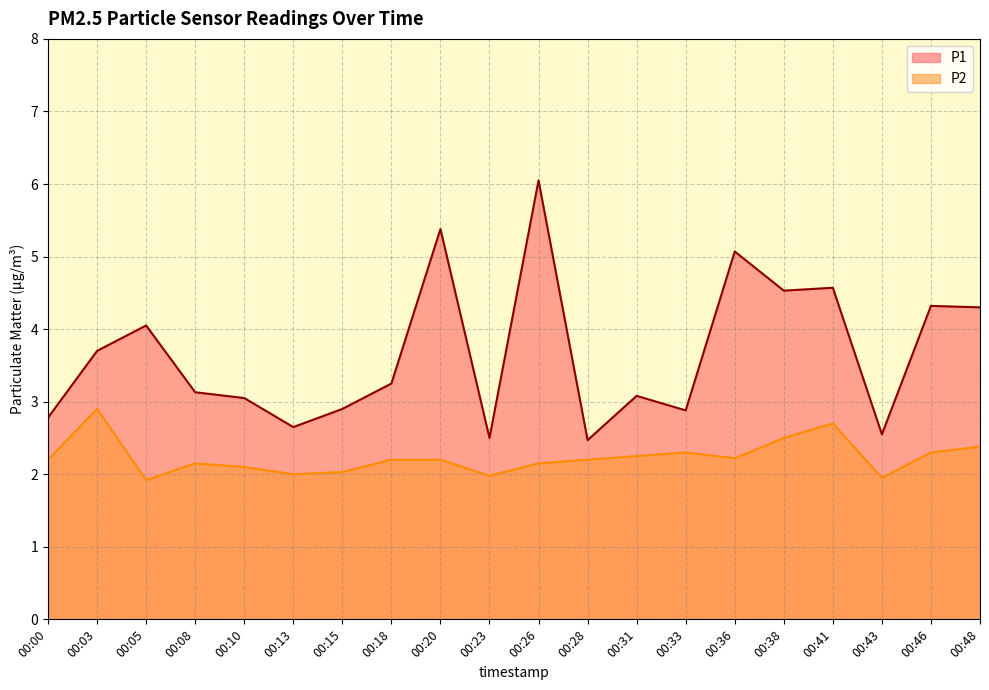

Between 00:46 and 00:18, which is larger?

00:46